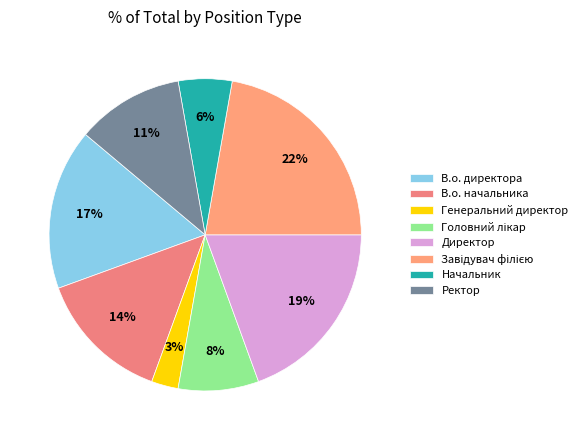

Is there a majority slice in this chart?

No